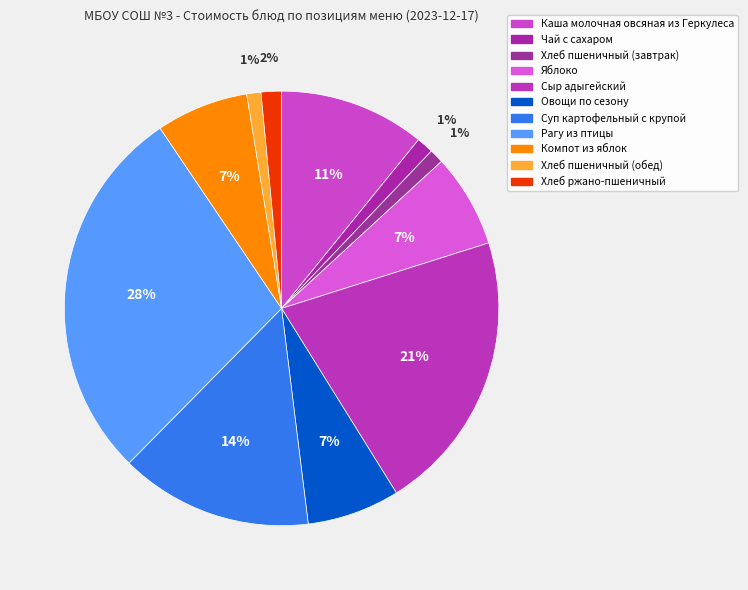

How many slices are in this pie chart?

11